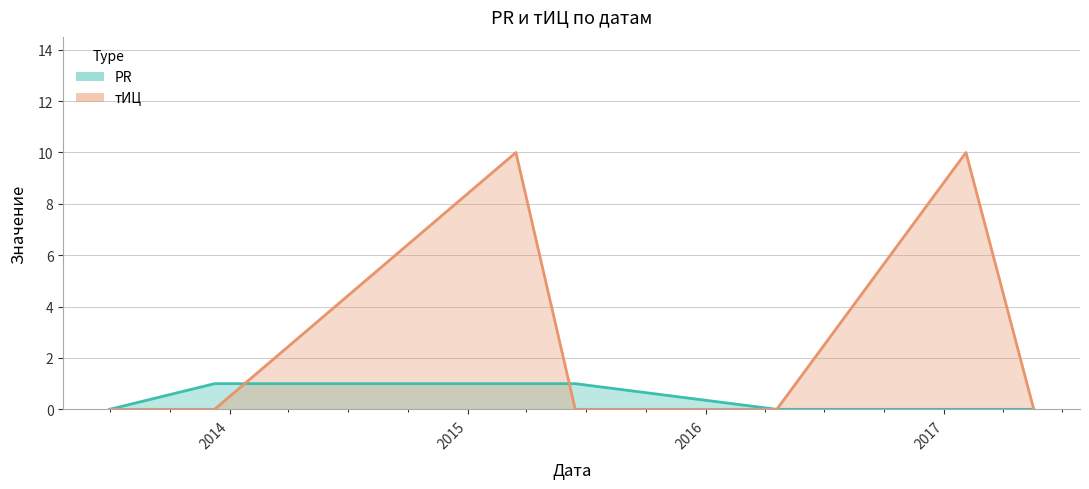

List the series in order of their overall mean, highest first.

тИЦ, PR